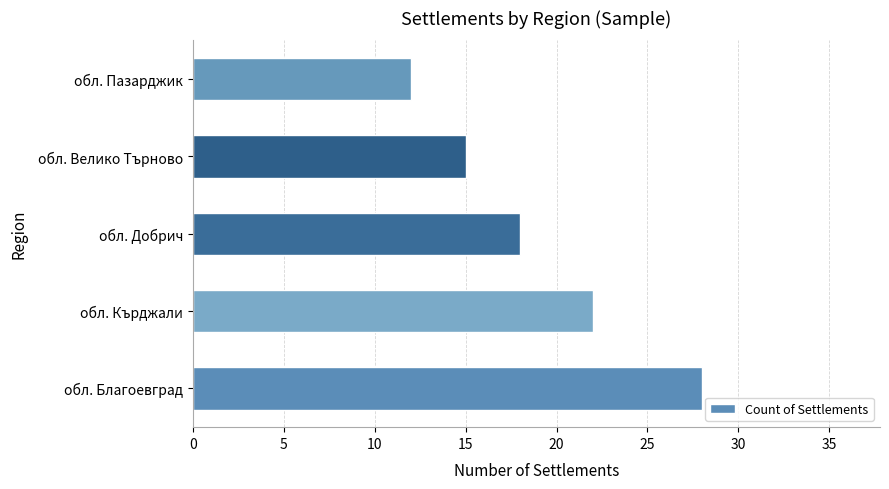

The value at обл. Кърджали is 22. True or false?

True